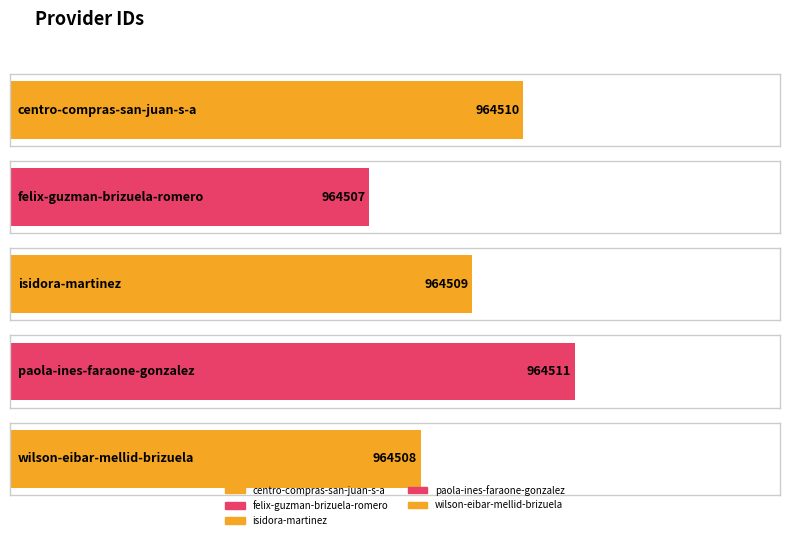

What position from the right is felix-guzman-brizuela-romero?

4